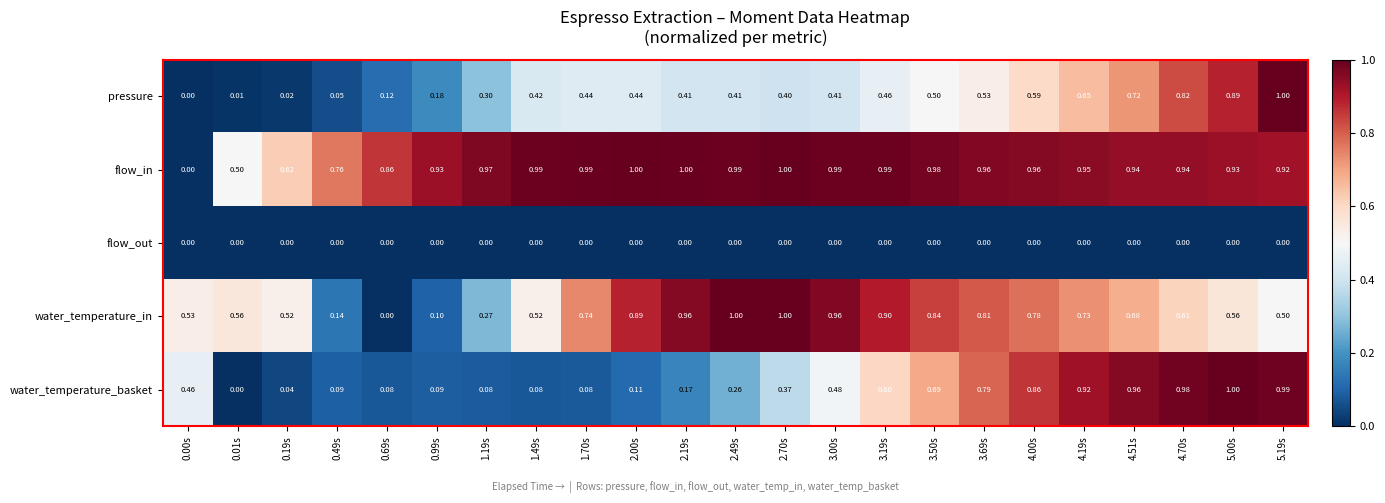

Which series has the largest total across all categories?

flow_in